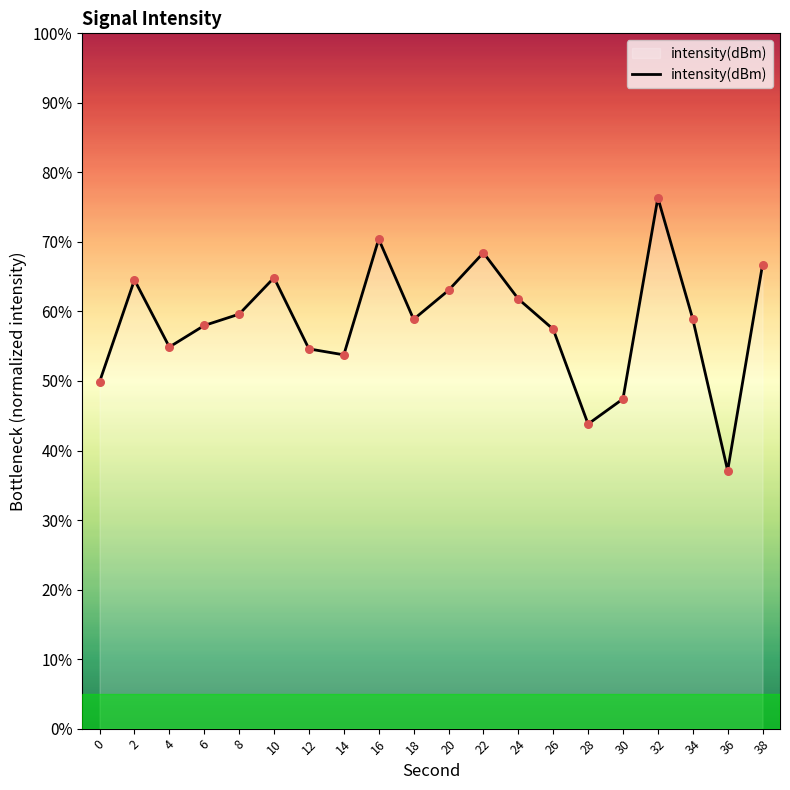

What is the ratio of the value at 16 to the value at 20?

1.1